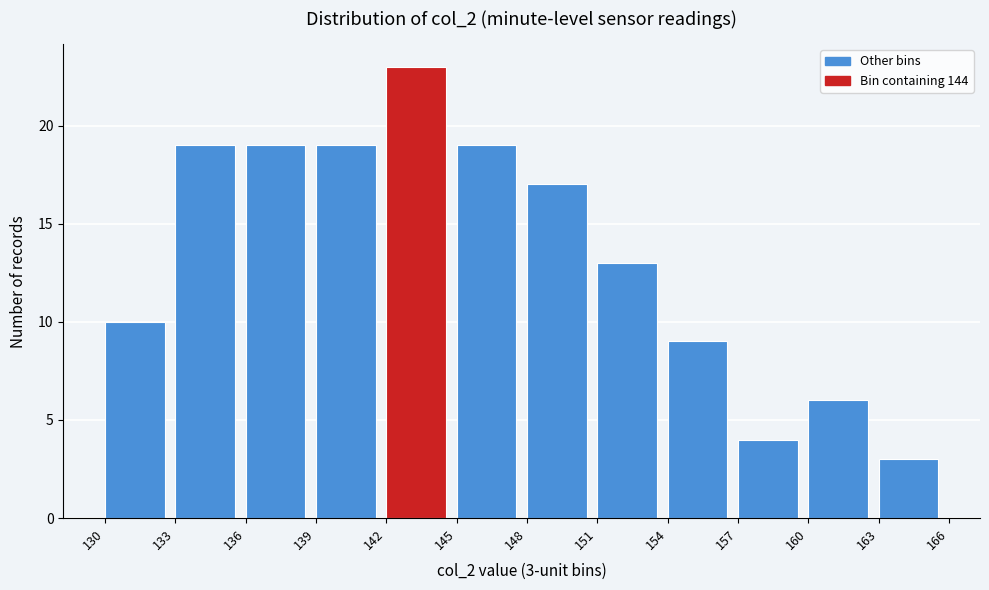

Which range on the x-axis has the tallest bar?

142 to 145